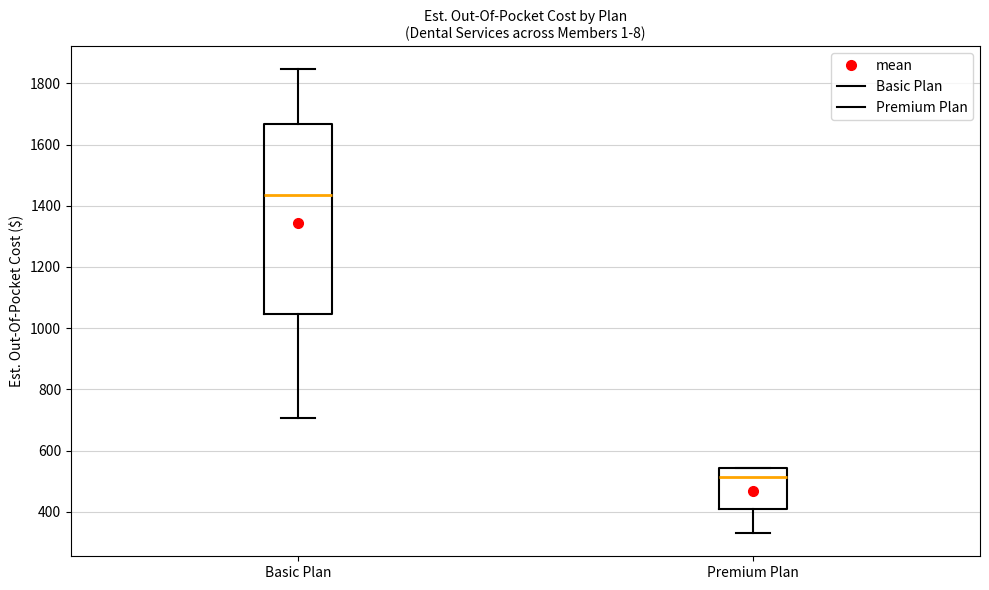

Where does the median line of the box for Basic Plan sit on the y-axis? The values are not printed on the chart, so give them approximately, as read against the axis.

1440